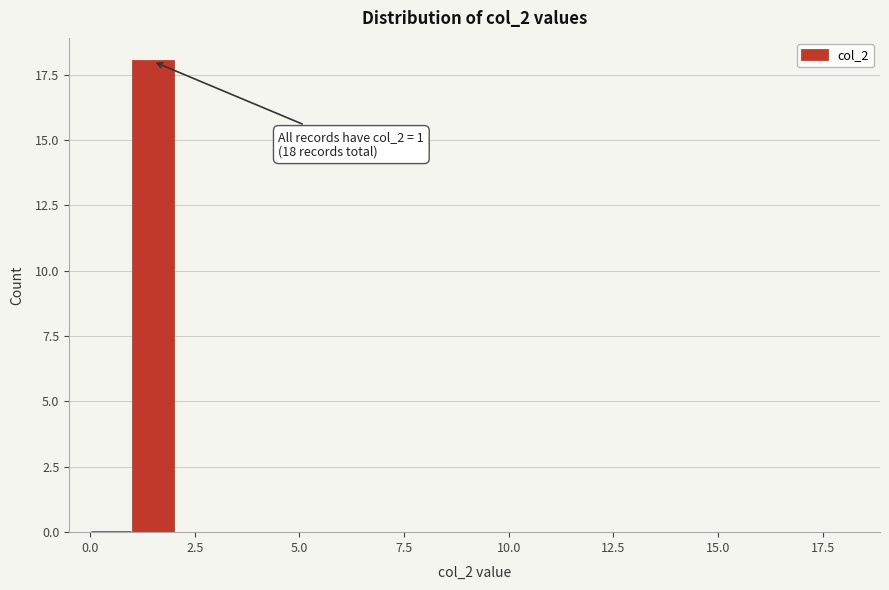

Around what value on the x-axis is the tallest bar? Give the approximate position of its centre, as read against the axis.

1.5